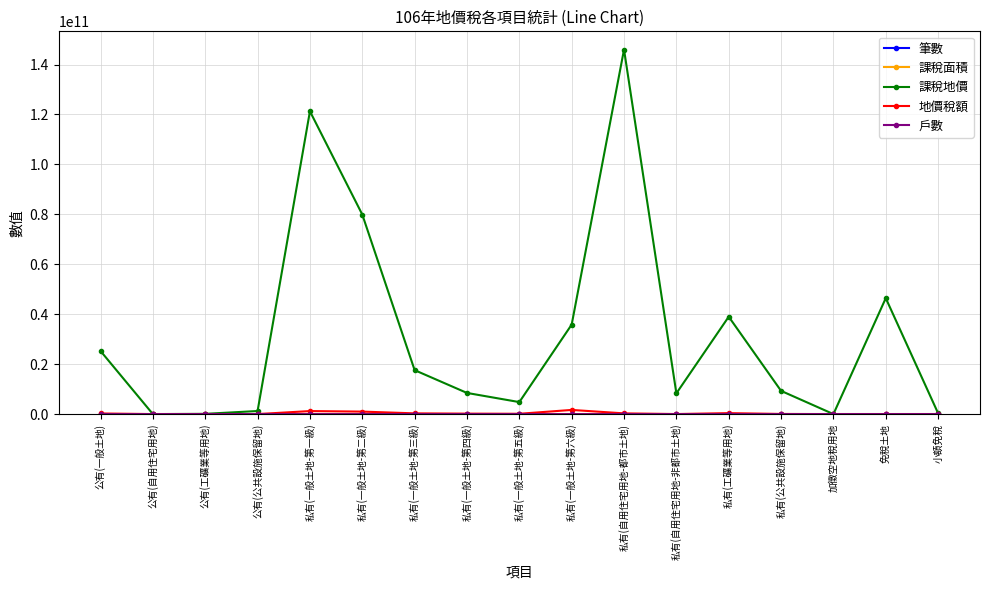

Between 私有(一般土地-第一級) and 免稅土地, which series saw the biggest shift?

課稅地價